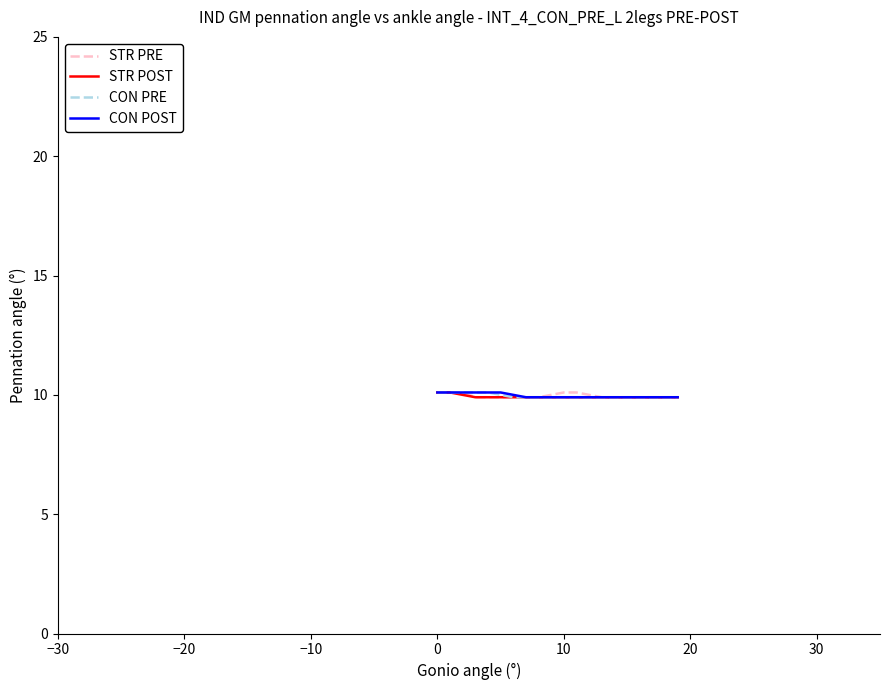

What is the highest value of the STR PRE series?

10.1